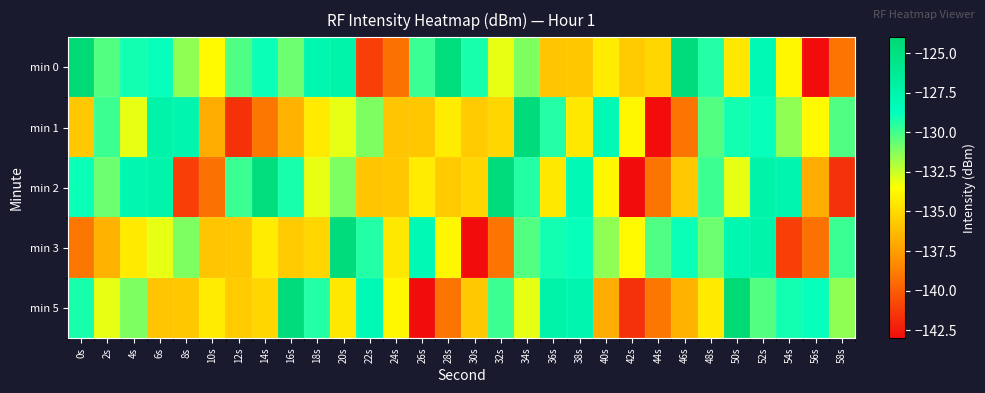

How many data points does each series have?

30